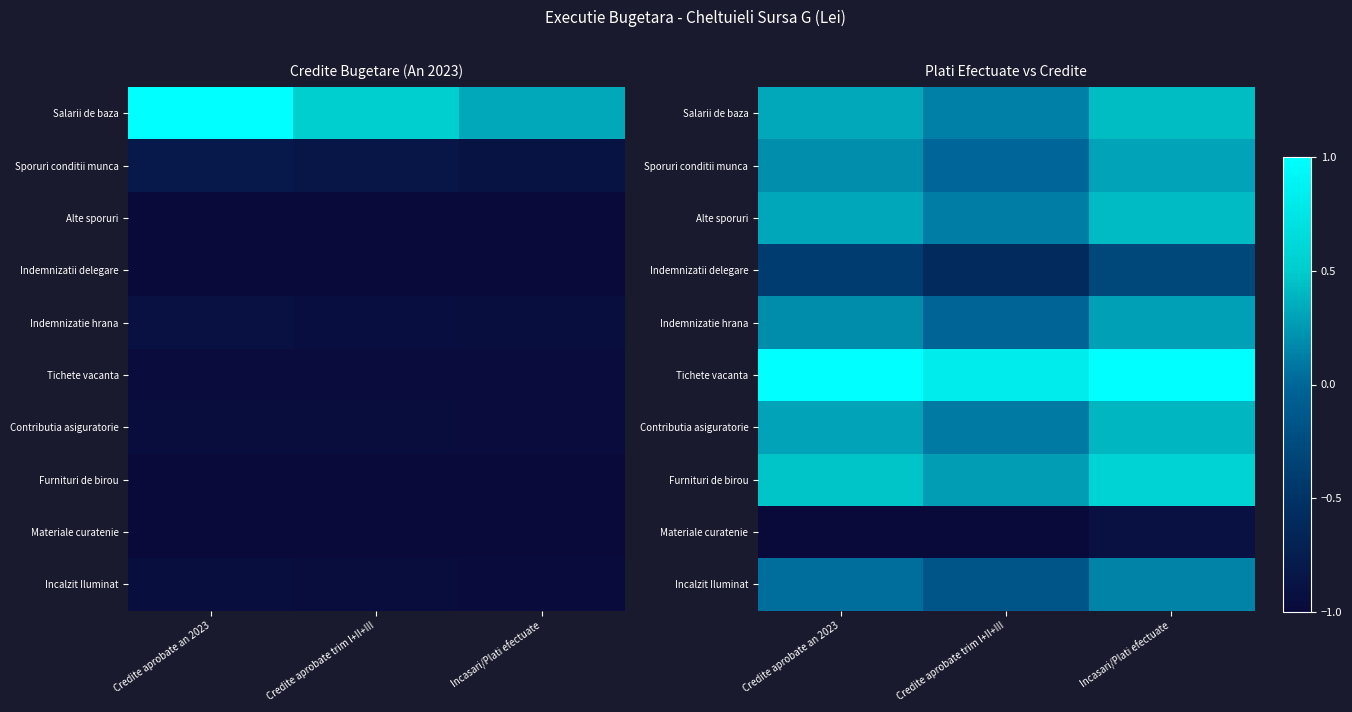

The Materiale curatenie series shows -0.3 at Credite aprobate trim I+II+III. True or false?

False